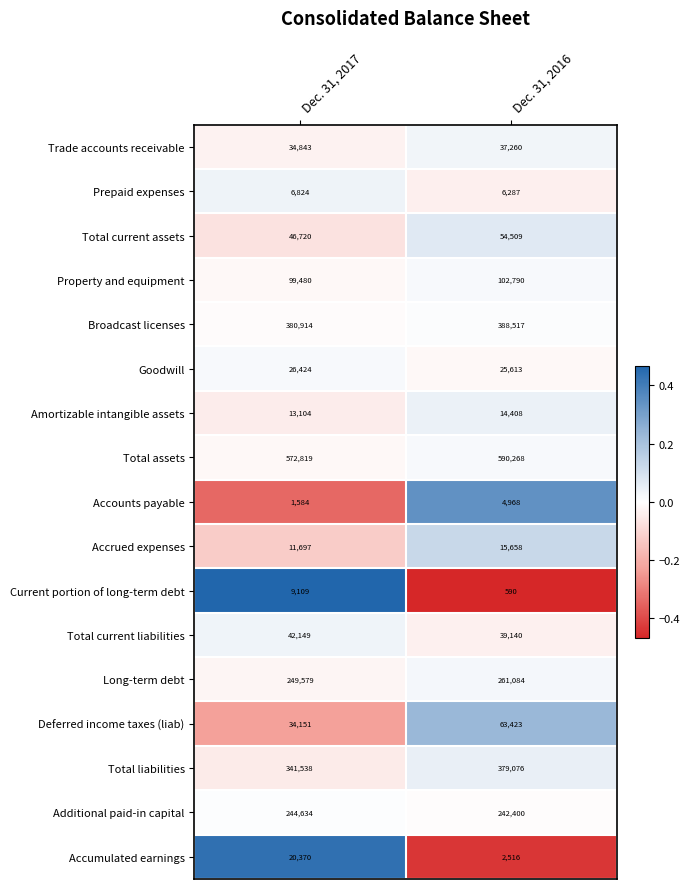

Which series changed the most between Dec. 31, 2017 and Dec. 31, 2016?

Total liabilities